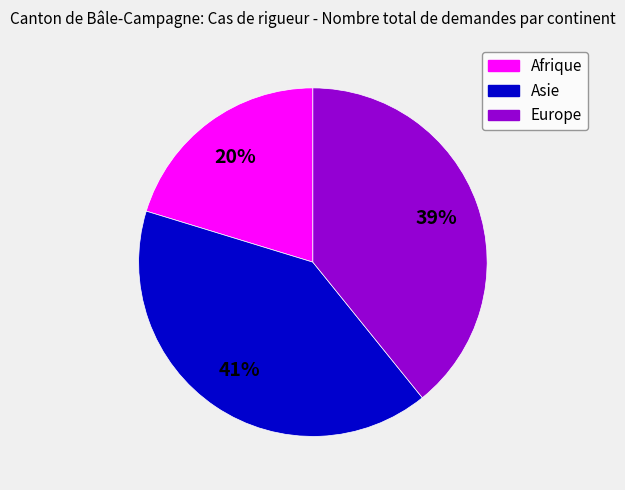

Which category has the smallest portion of the pie?

Afrique